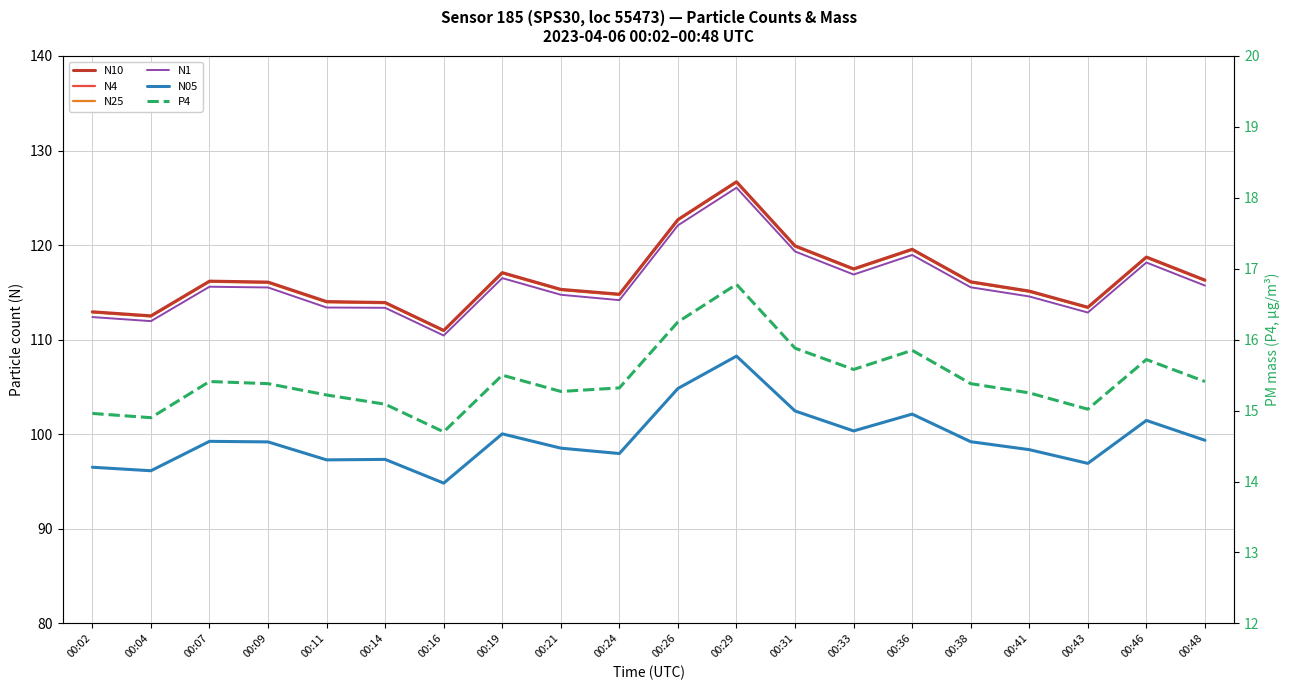

What is the average value of the P4 series?

15.4